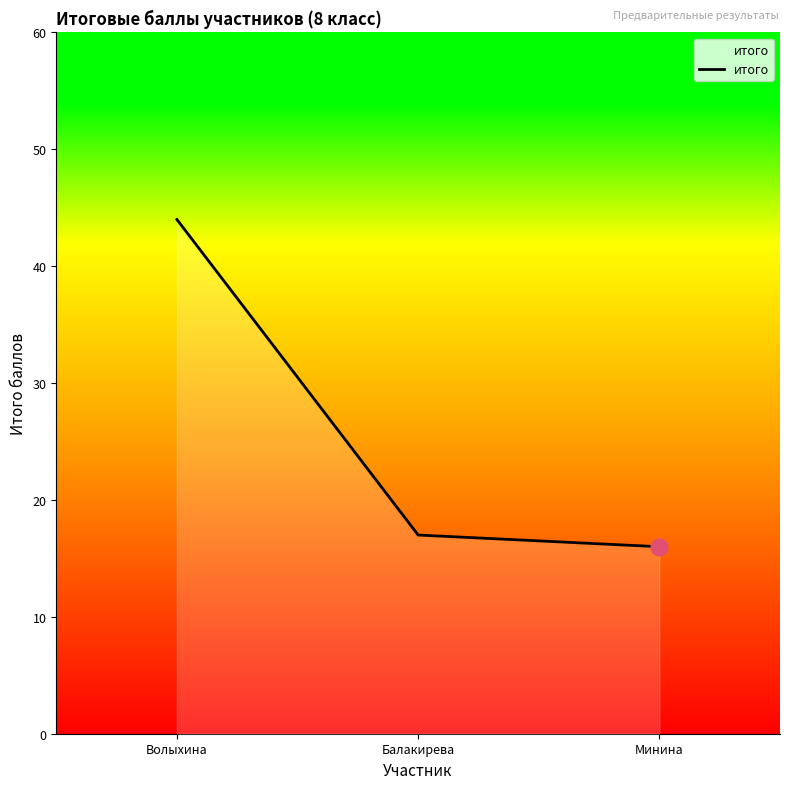

What is the difference between the values at Волыхина and Минина?

28